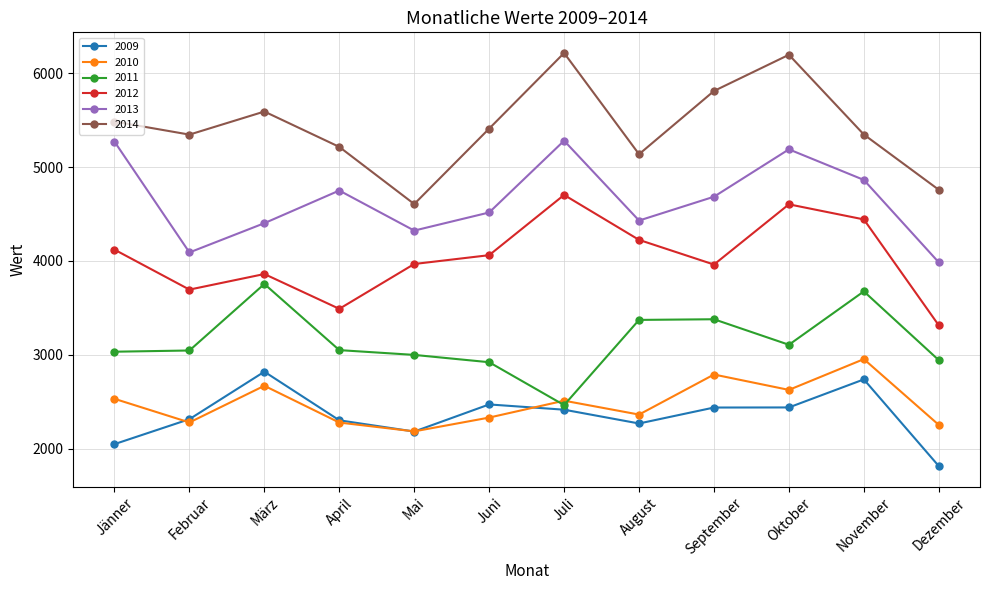

Which category has the lowest value in the 2010 series?

Mai